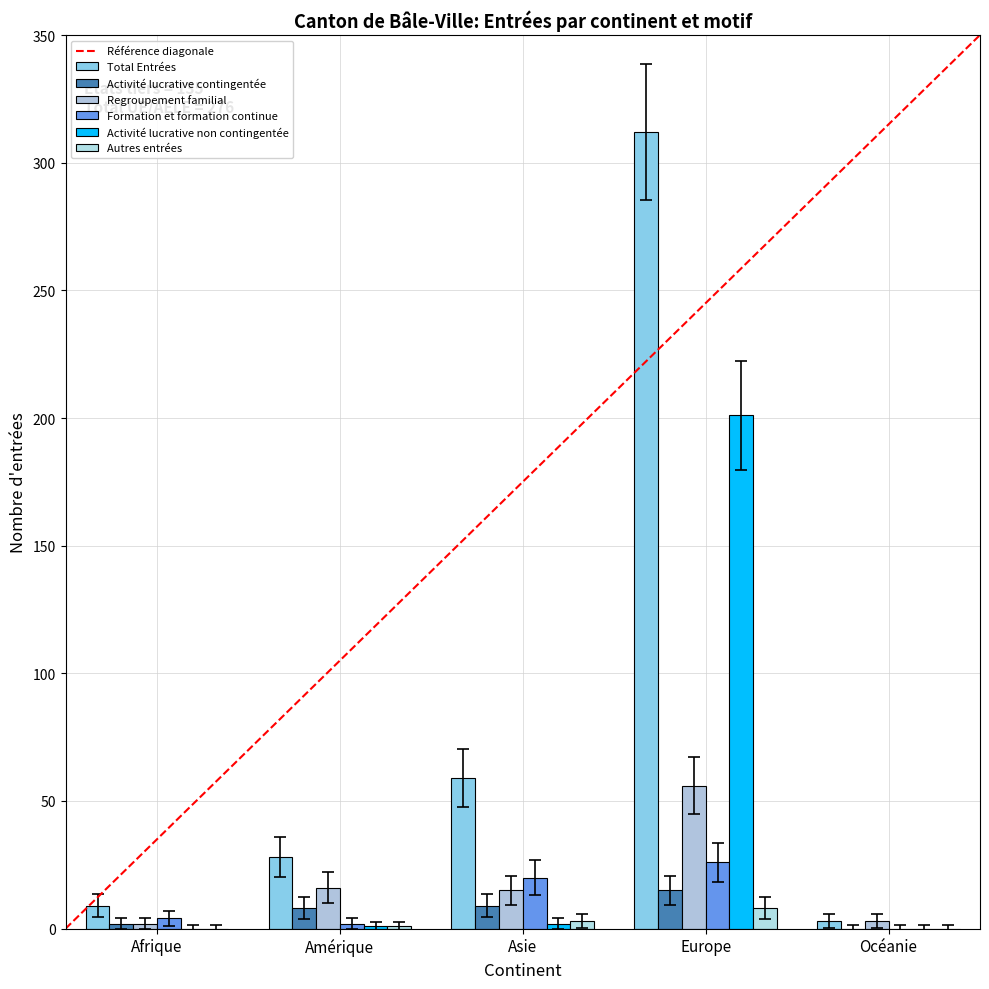

Rank the series at Asie from highest to lowest value.

Total Entrées, Formation et formation continue, Regroupement familial, Activité lucrative contingentée, Autres entrées, Activité lucrative non contingentée